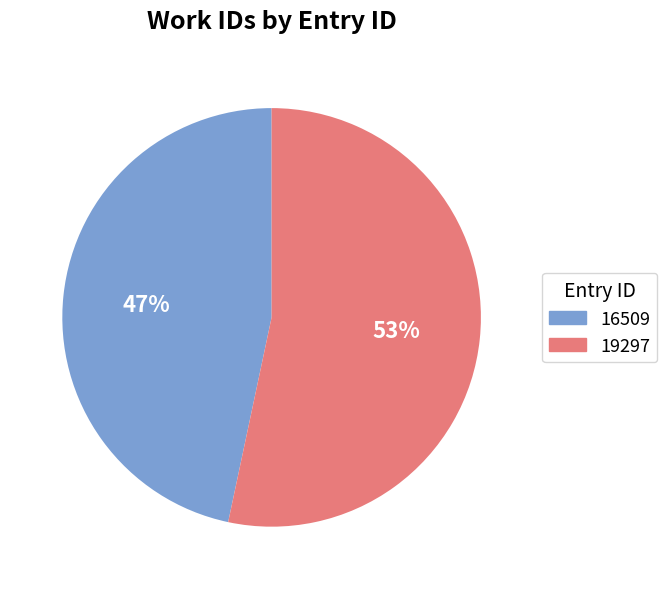

To the nearest percent, what percentage of the pie is 16509?

47%